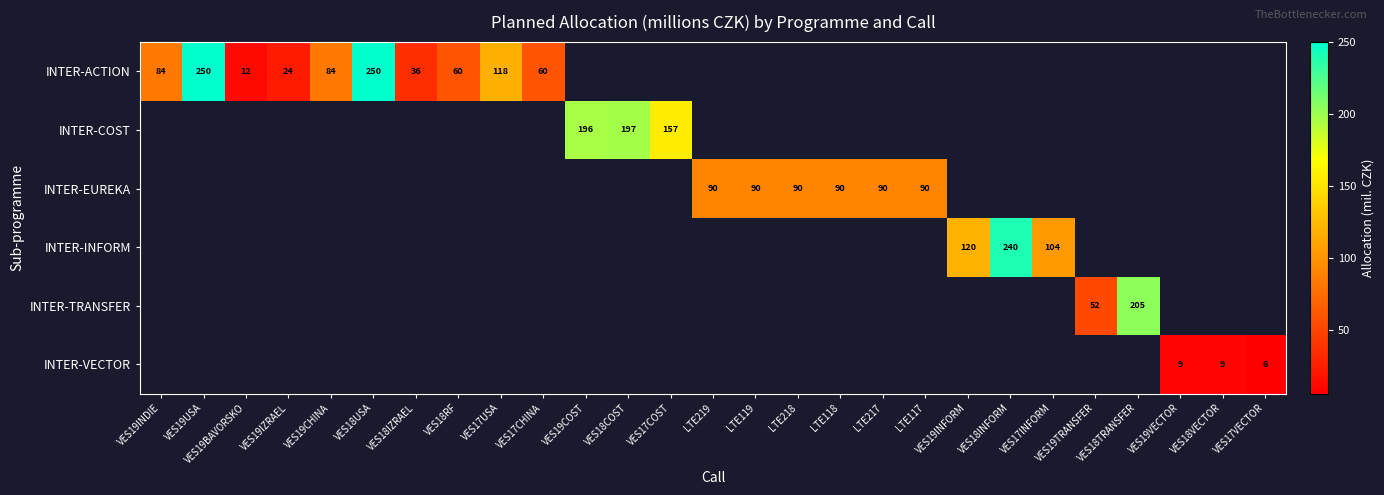

What is the difference between the INTER-ACTION values at VES18RF and VES18USA?

190